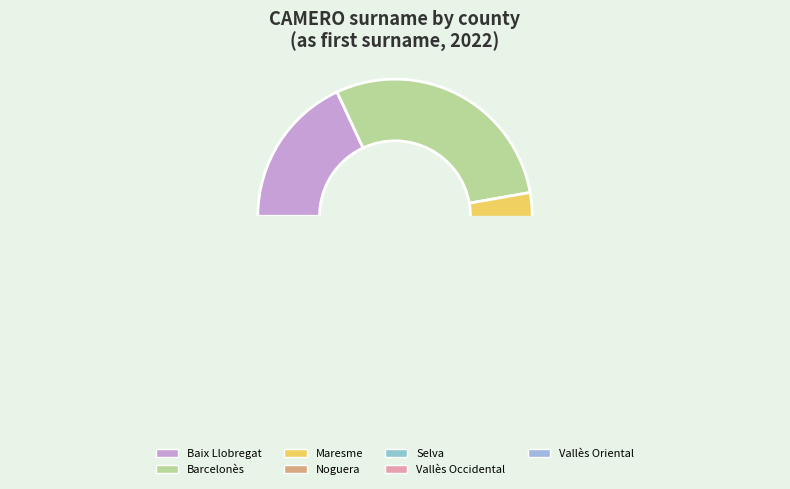

Approximately how many times larger is the value at Barcelonès compared to Vallès Oriental?

9.0